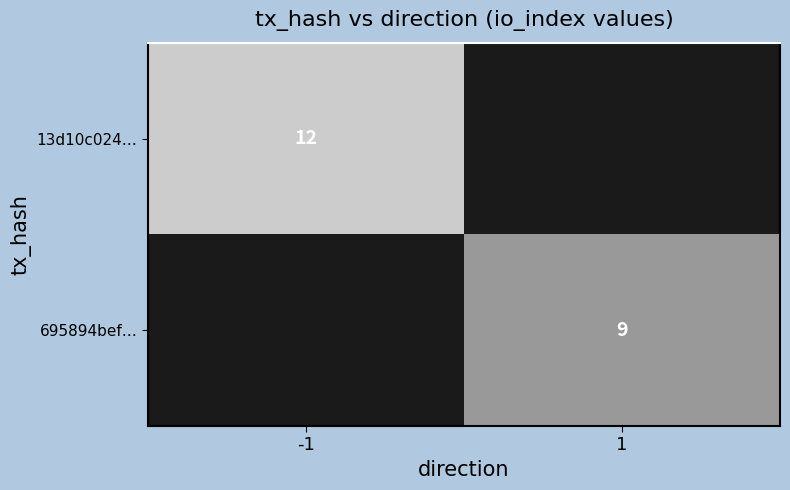

Count the number of categories in the chart.

2